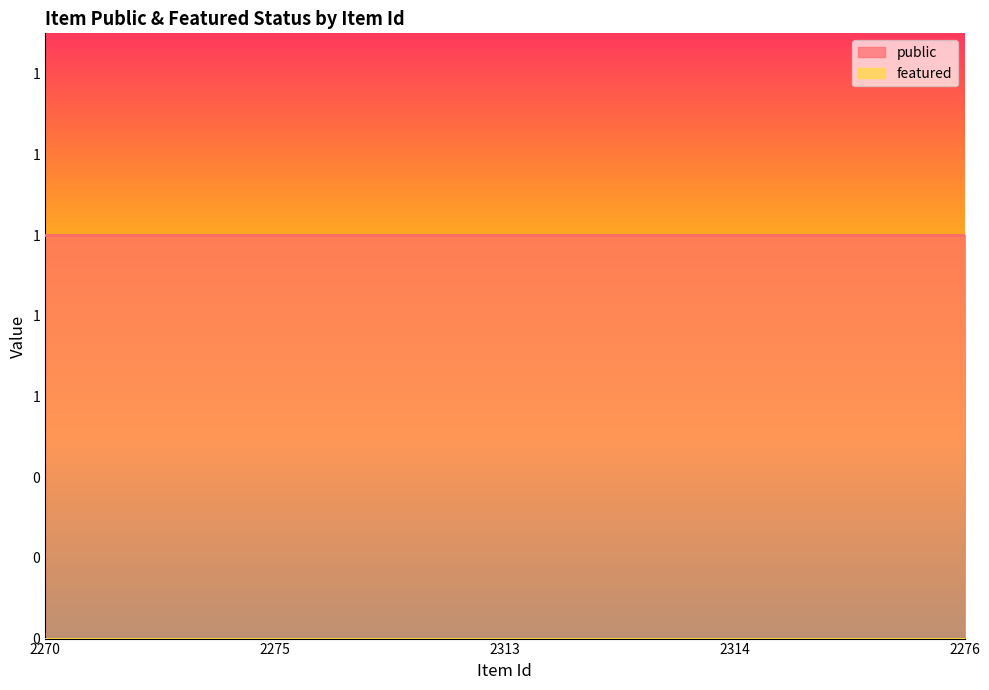

Reading left to right, transcribe all the data shown in this chart.

public: 2270=1	2275=1	2313=1	2314=1	2276=1
featured: 2270=0	2275=0	2313=0	2314=0	2276=0